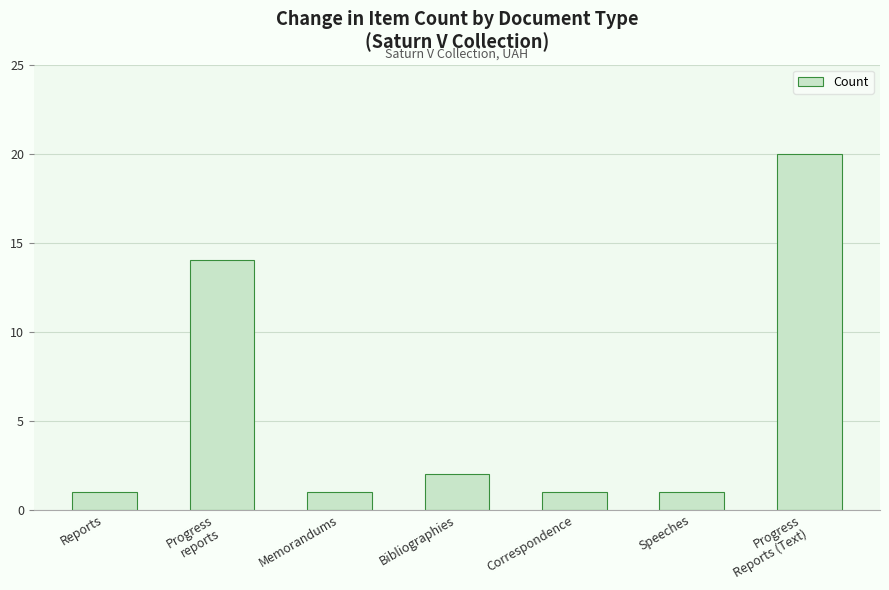

What is the difference between the values at Progress
Reports (Text) and Speeches?

19